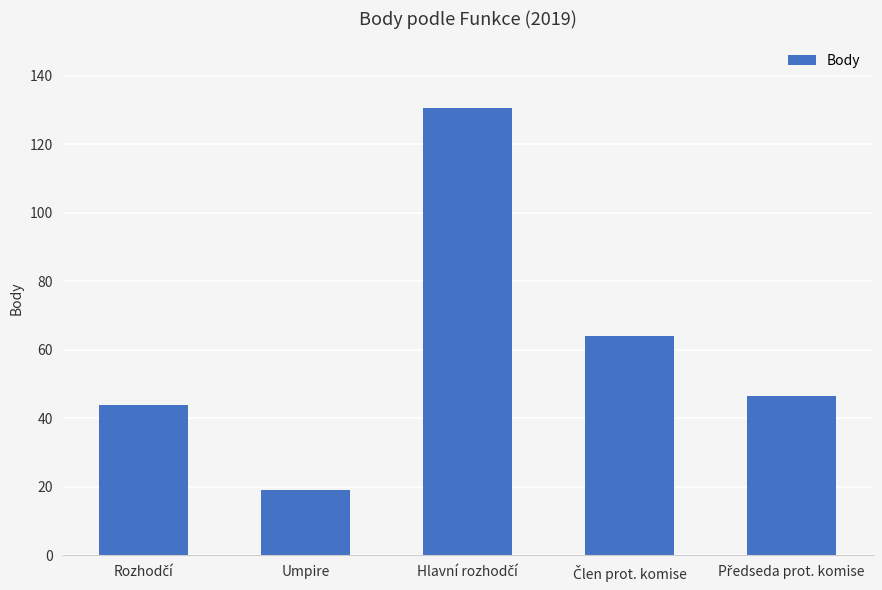

Does the chart contain any negative values?

No